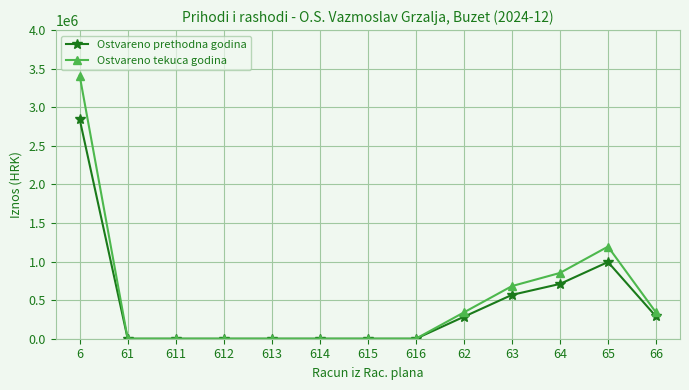

The value of Ostvareno tekuca godina at 65 is 2042251.6. True or false?

False